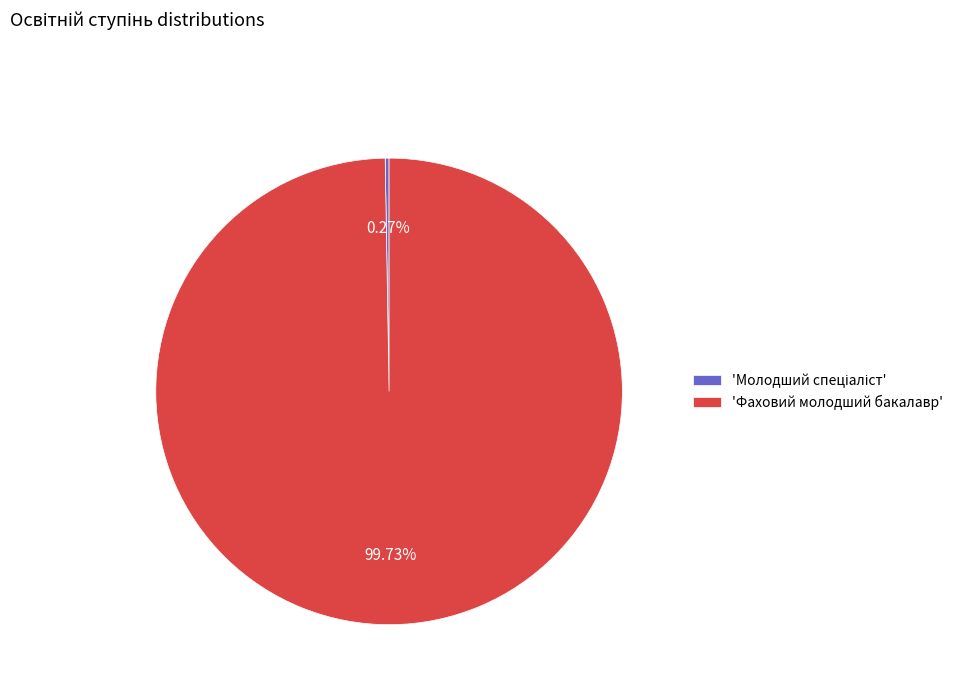

Does any single category account for the majority?

Yes